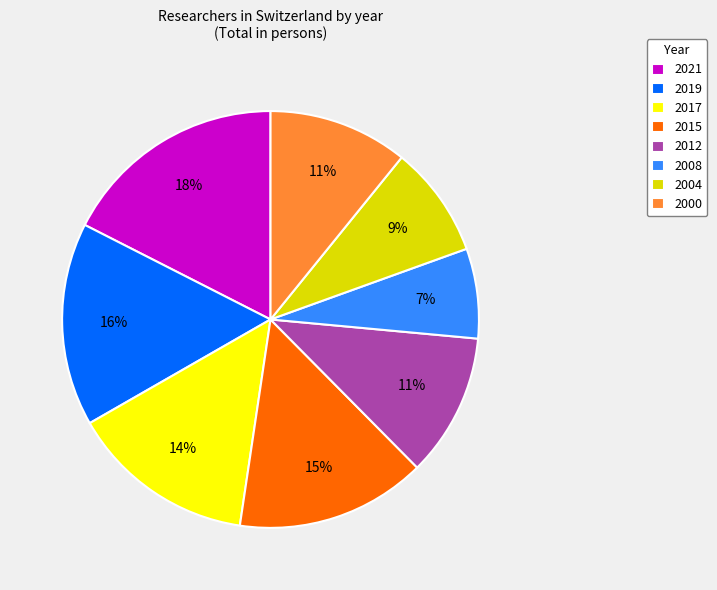

Is the sum of 2015 and 2019 greater than half?

No